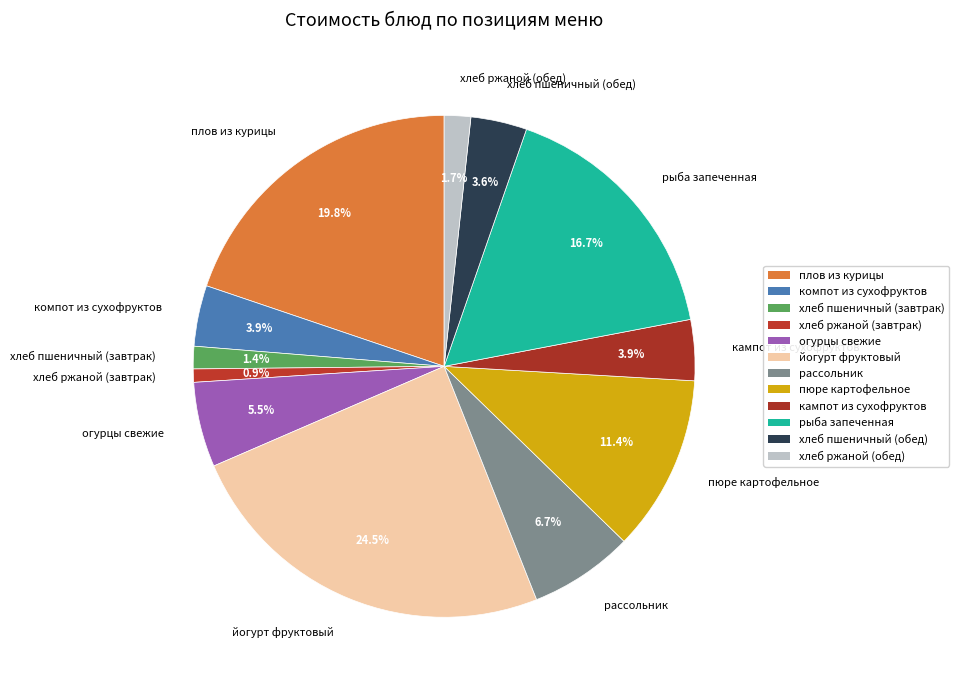

Between хлеб пшеничный (завтрак) and хлеб ржаной (завтрак), which is larger?

хлеб пшеничный (завтрак)